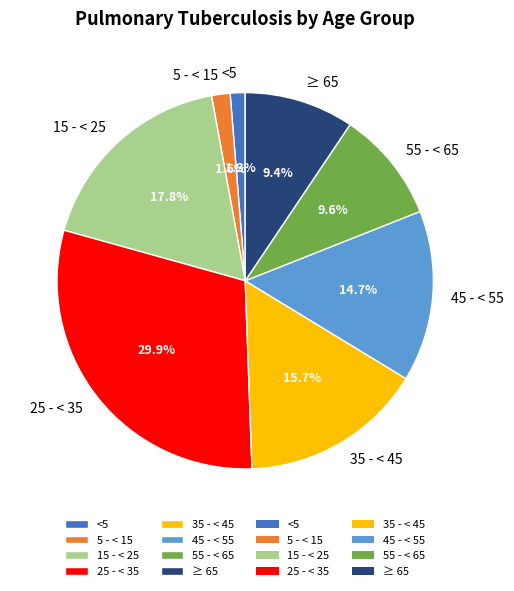

To the nearest percent, what percentage of the pie is 15 - < 25?

18%